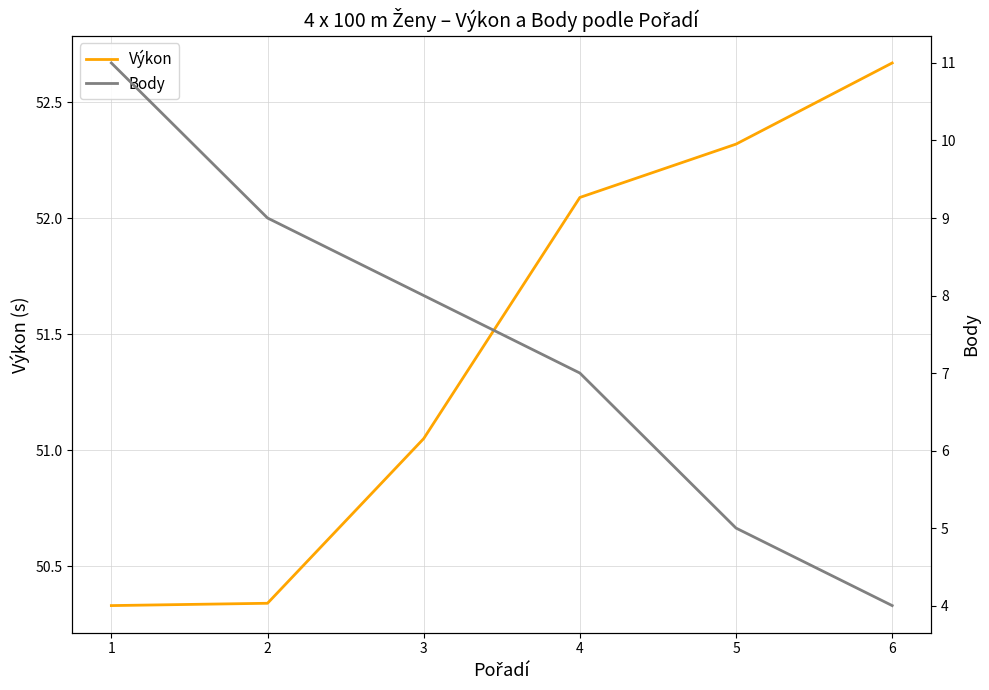

True or false: Body and Výkon cross at least once.

False